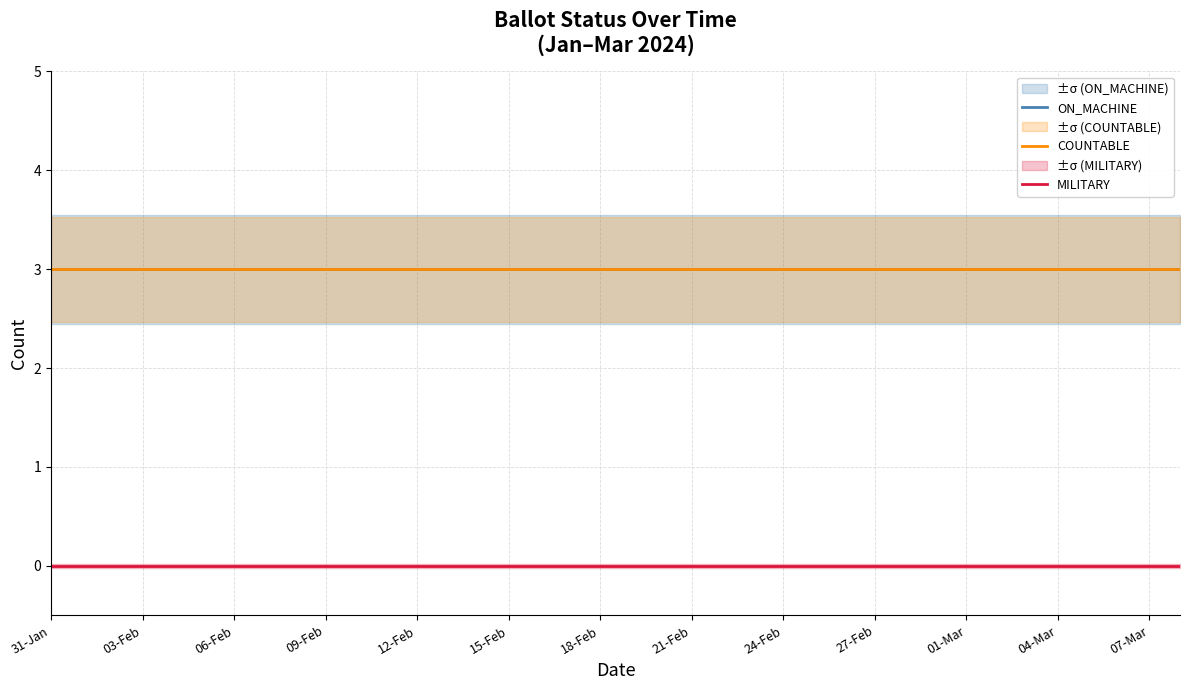

What is the value of the COUNTABLE point at the 30th from the left?

3